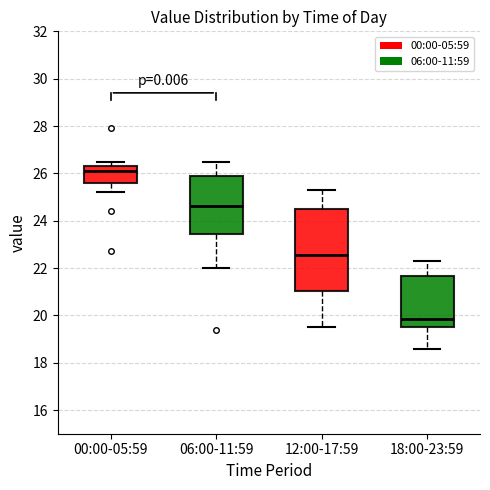

Which box's median line is the lowest?

18:00-23:59